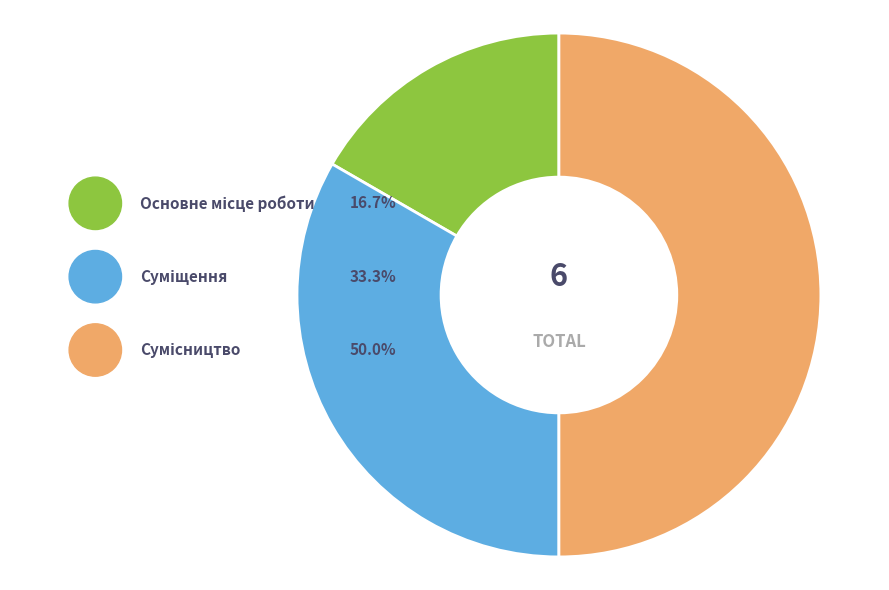

Between Суміщення and Сумісництво, which is larger?

Сумісництво